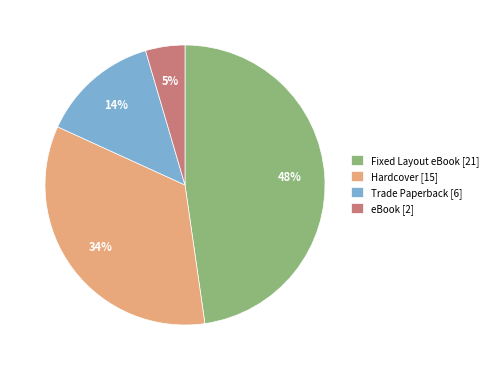

To the nearest percent, what portion does eBook represent?

5%